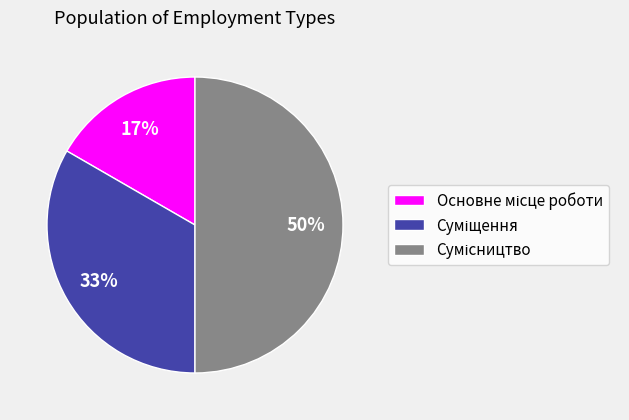

To the nearest percent, what is the difference between the largest and smallest slice percentages?

33%